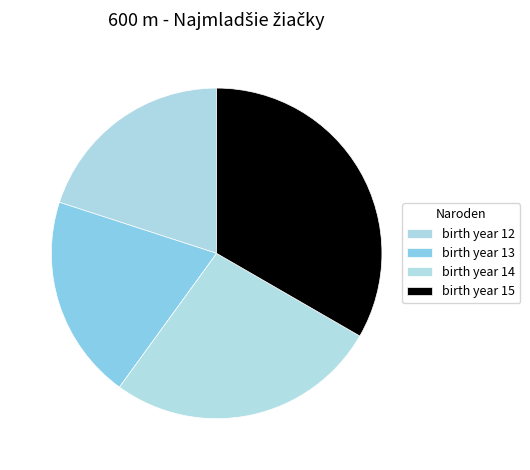

How many segments does this pie chart have?

4